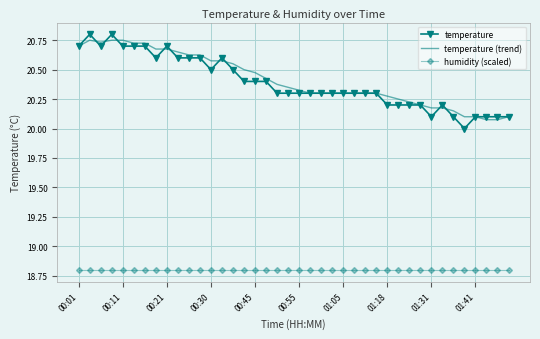

What is the minimum value shown in the chart?

18.8